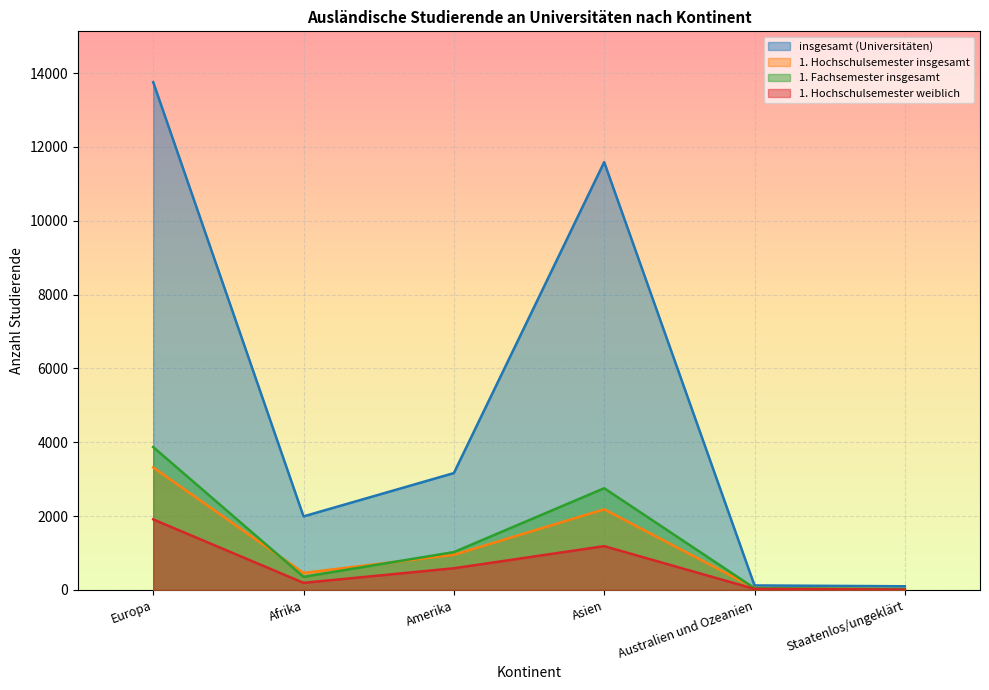

At how many categories does at least one series exceed 12595?

1